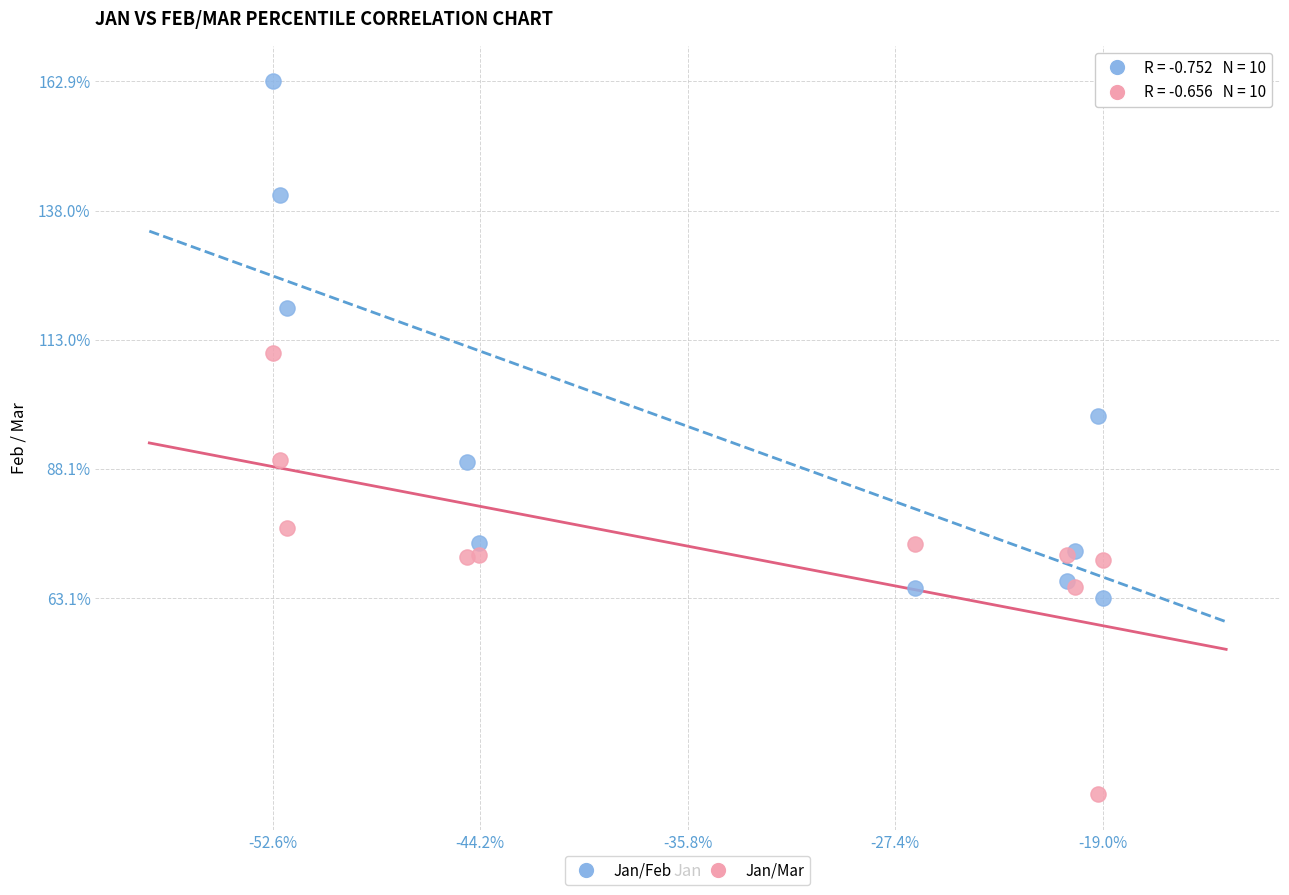

What are all the series names shown in the legend?

Jan/Feb, Jan/Mar